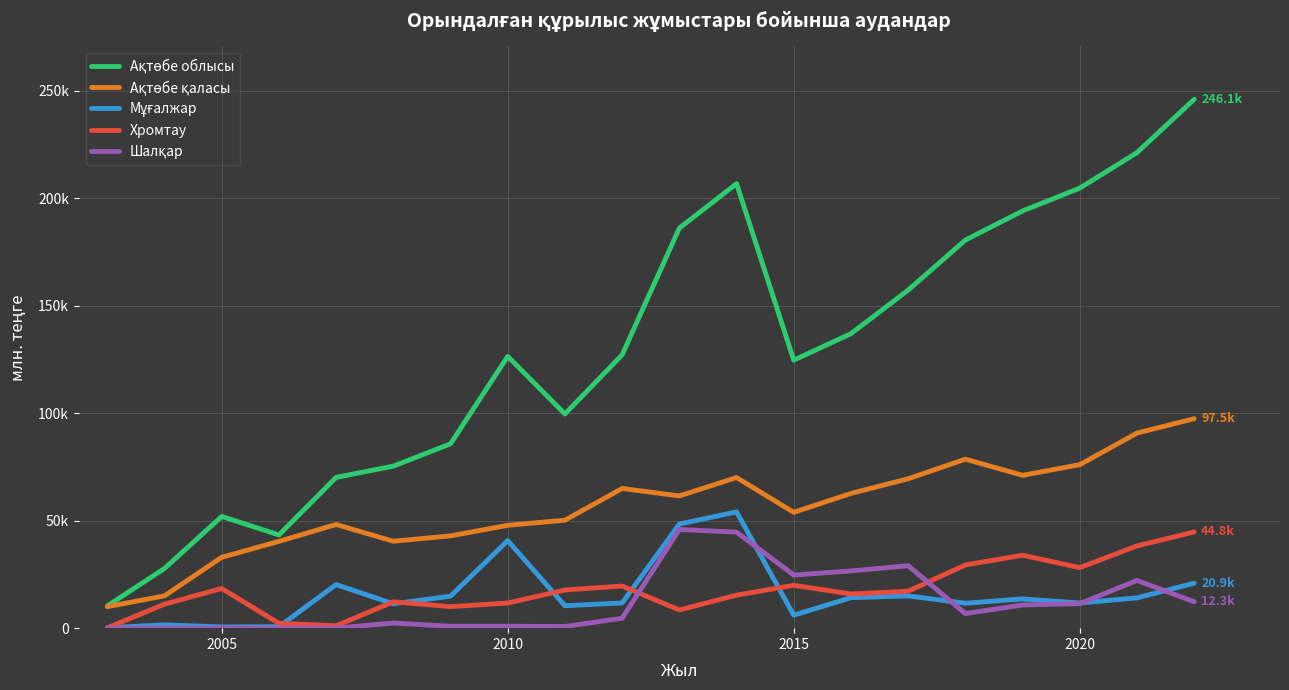

What is the difference between the maximum and second lowest values in the Мұғалжар series?

53545.4